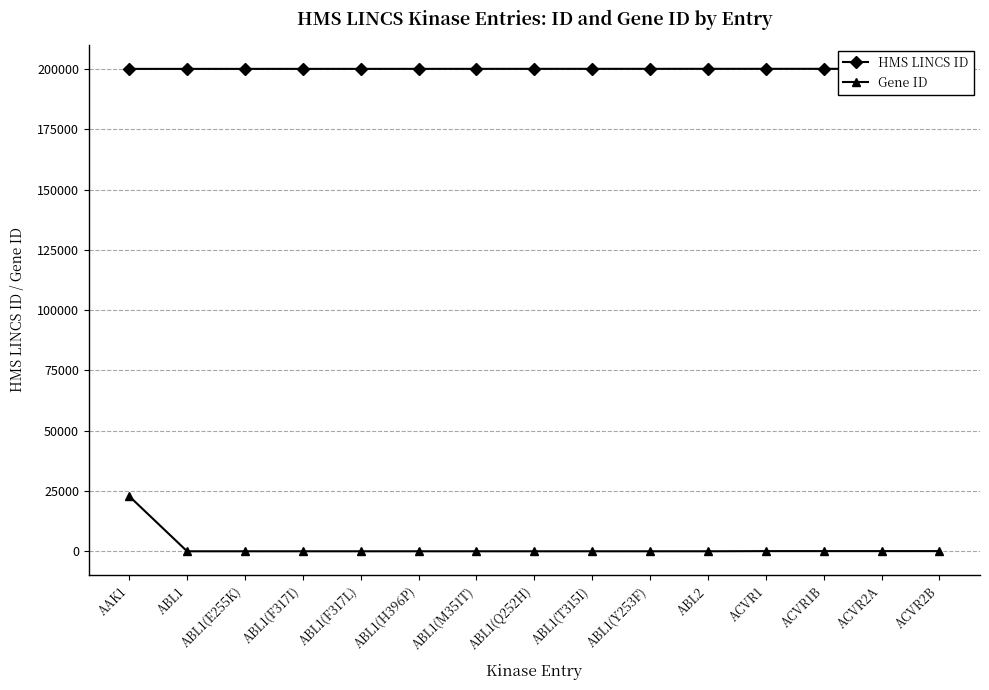

The Gene ID series shows 39 at ABL2. True or false?

False